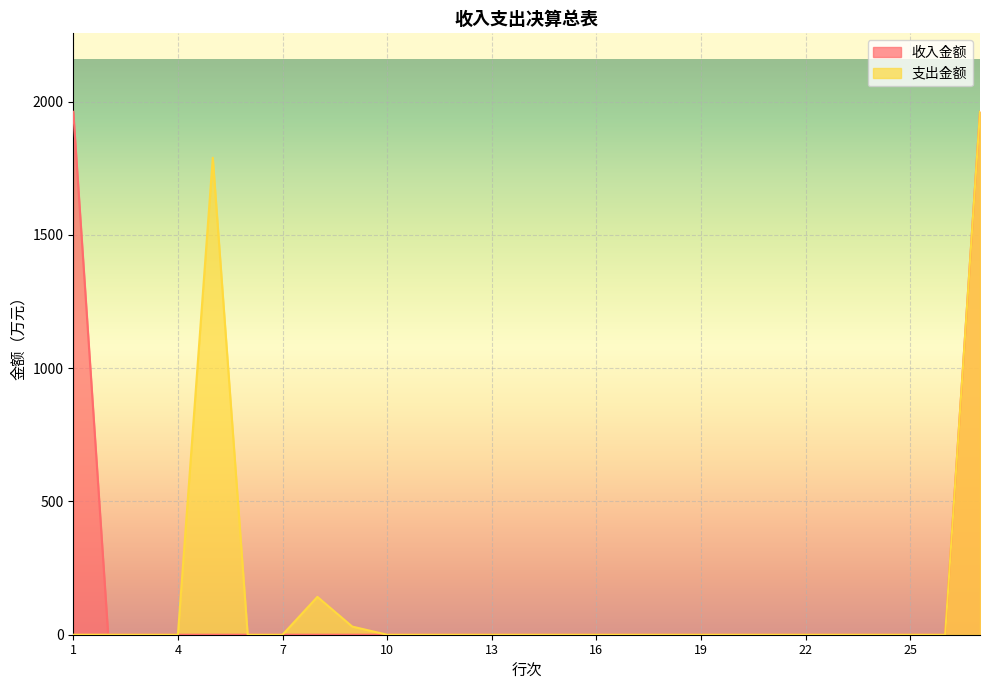

List the series in order of their peak value, highest first.

支出金额, 收入金额